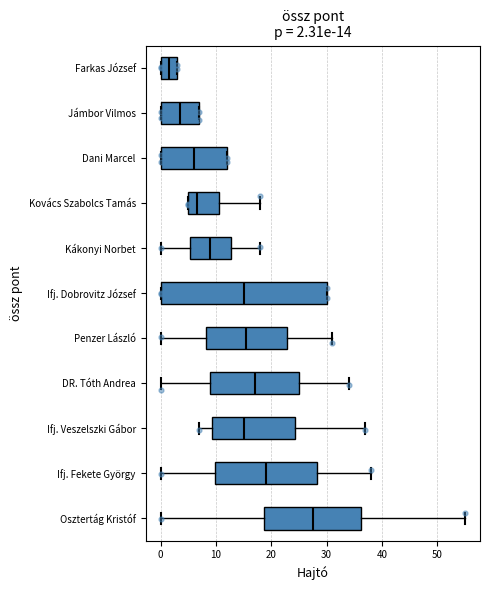

Which box has the furthest to the right median line?

Osztertág Kristóf